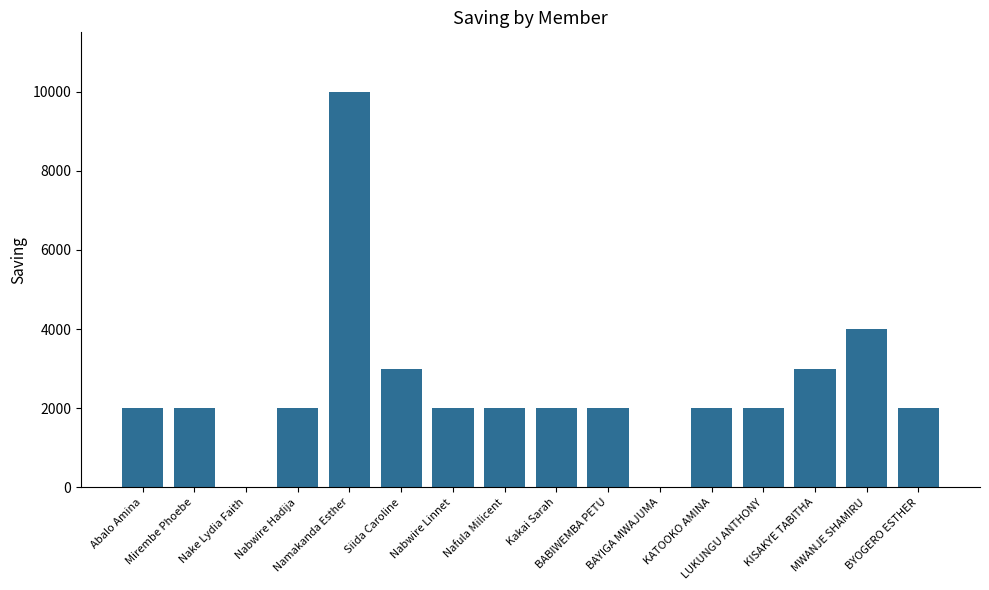

Are the bars horizontal?

No